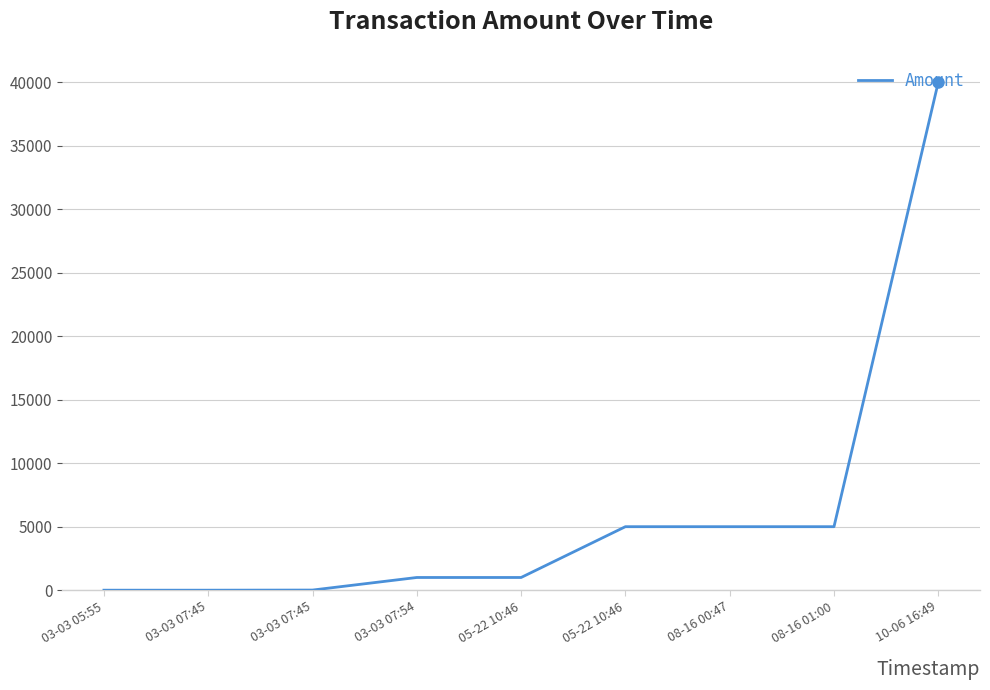

Count the number of data series in this chart.

1